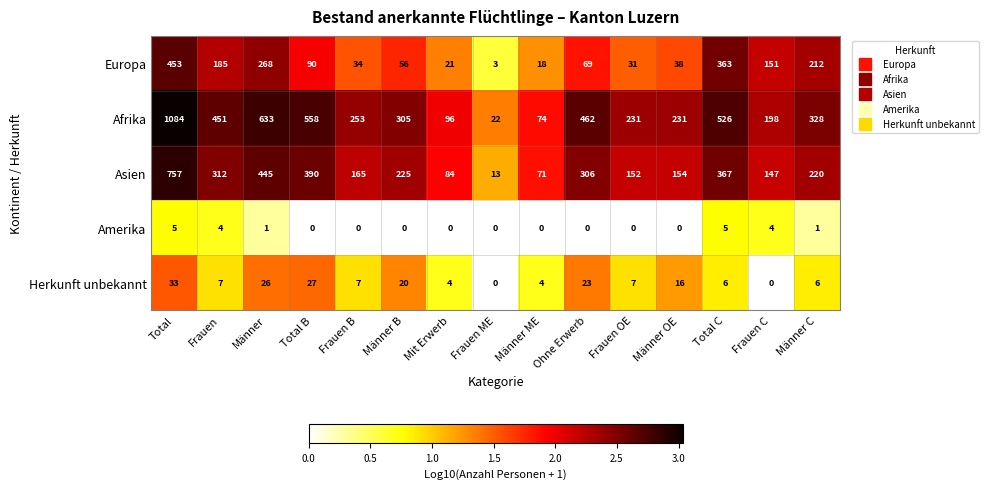

True or false: Afrika has a value of 231 at Männer OE.

True